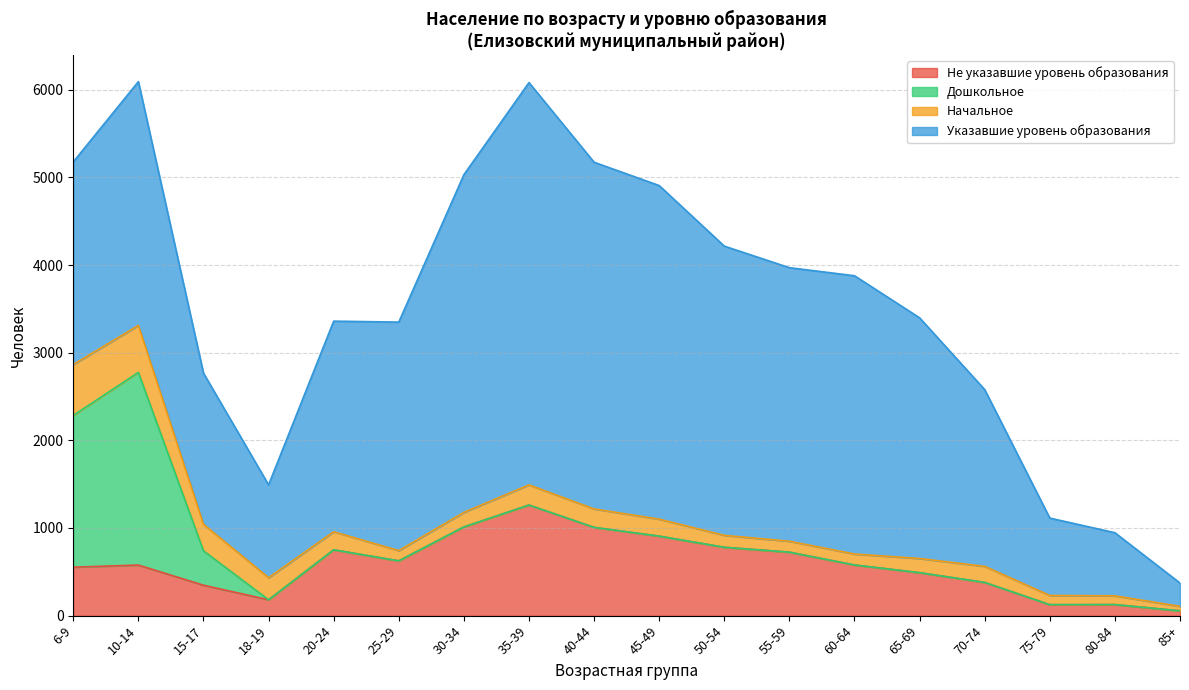

The Начальное series shows 162 at 65-69. True or false?

True